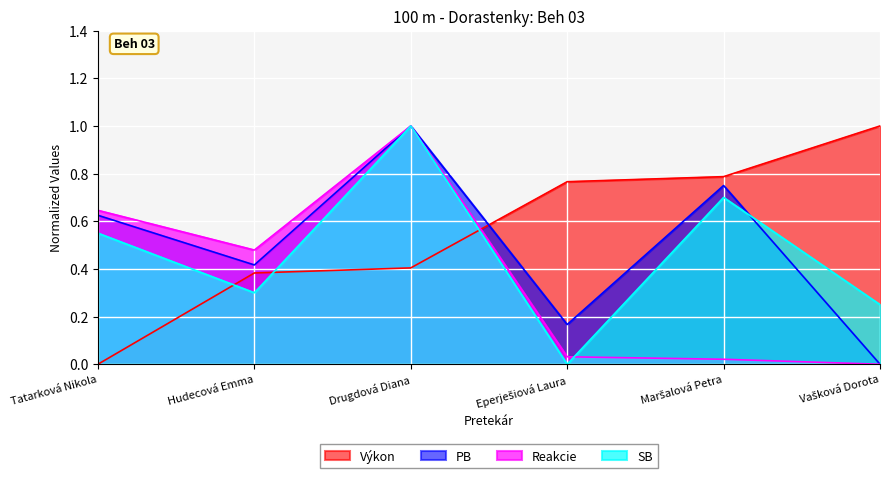

Where is Reakcie nearest to the value 0?

Vašková Dorota